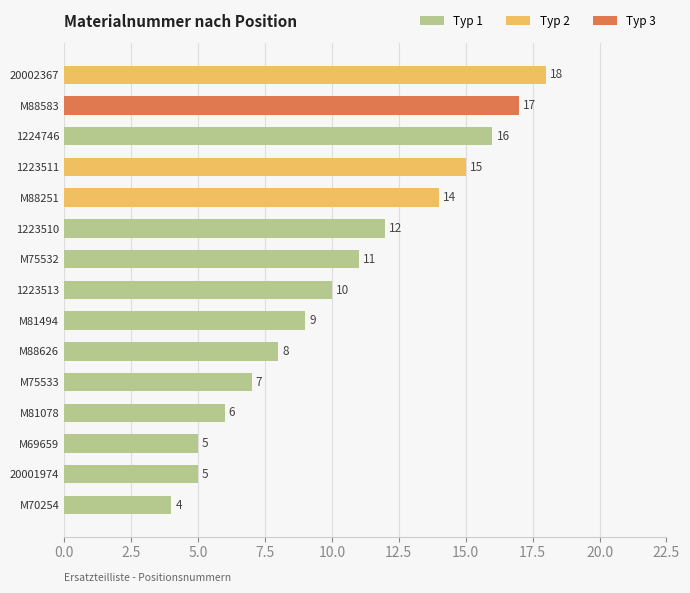

List the labels in order of value, largest first.

20002367, M88583, 1224746, 1223511, M88251, 1223510, M75532, 1223513, M81494, M88626, M75533, M81078, 20001974, M69659, M70254